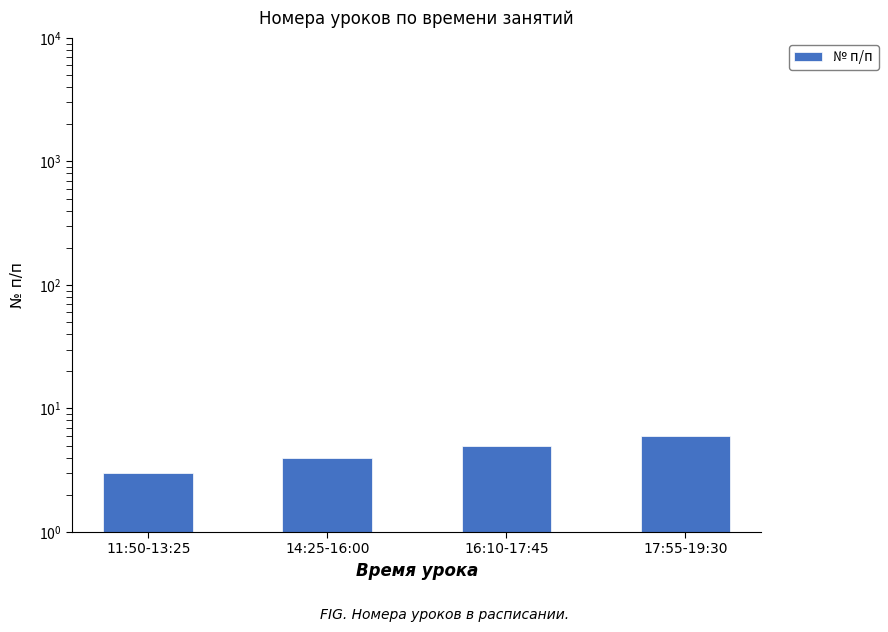

Is it true that the value at 16:10-17:45 is 2?

False